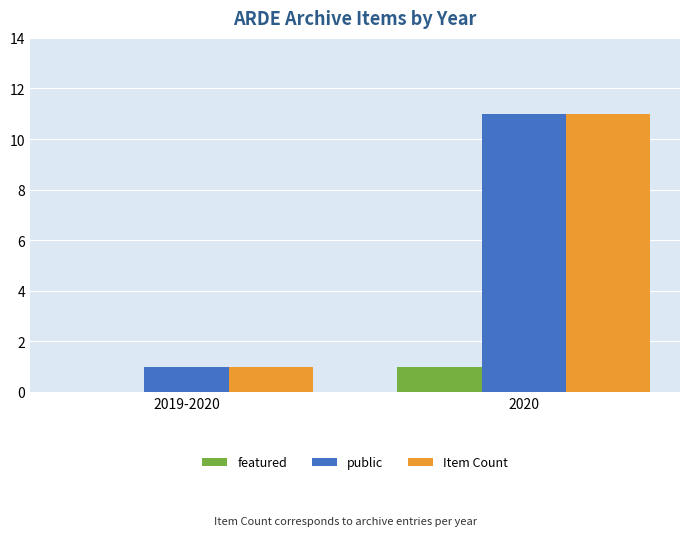

What is the approximate value of Item Count at 2020, to the nearest 5?

10